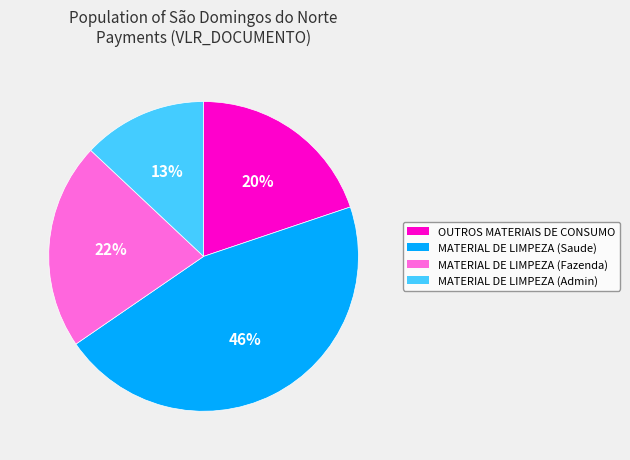

To the nearest percent, what is the average slice percentage?

25%